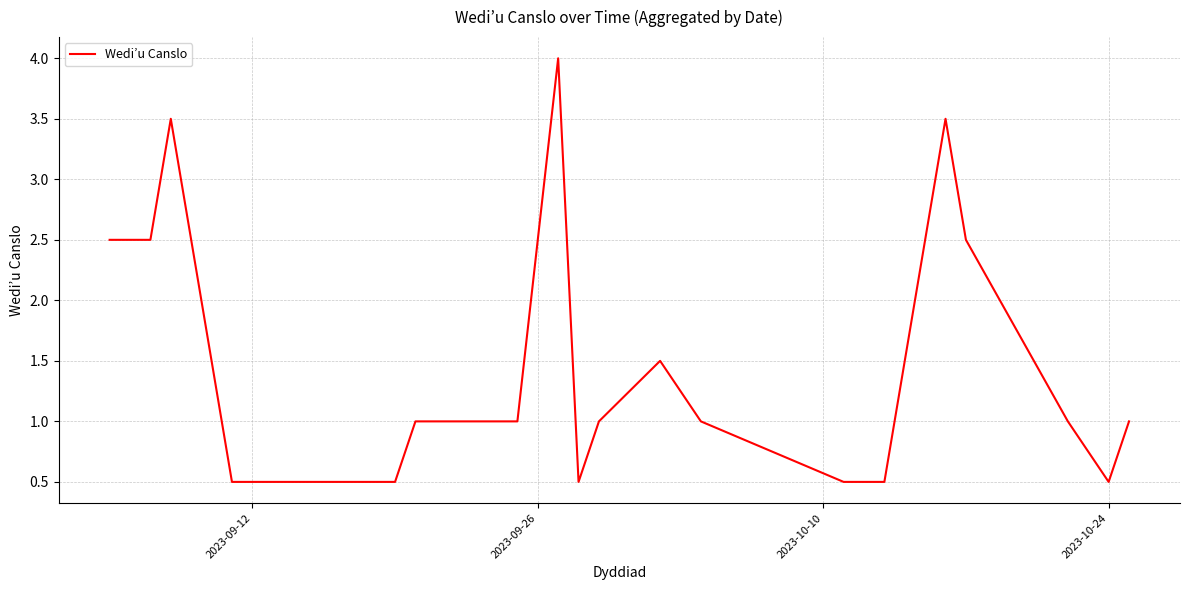

What is the difference between the maximum and minimum values?

3.5